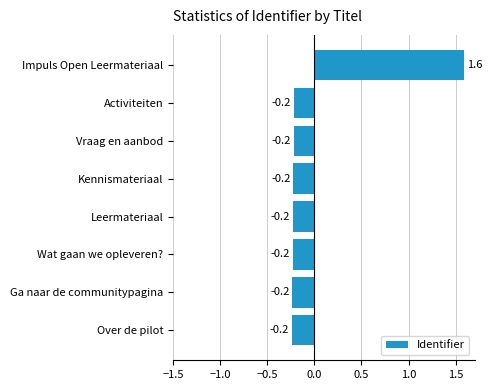

Is it true that the value at Activiteiten is -0.2?

True